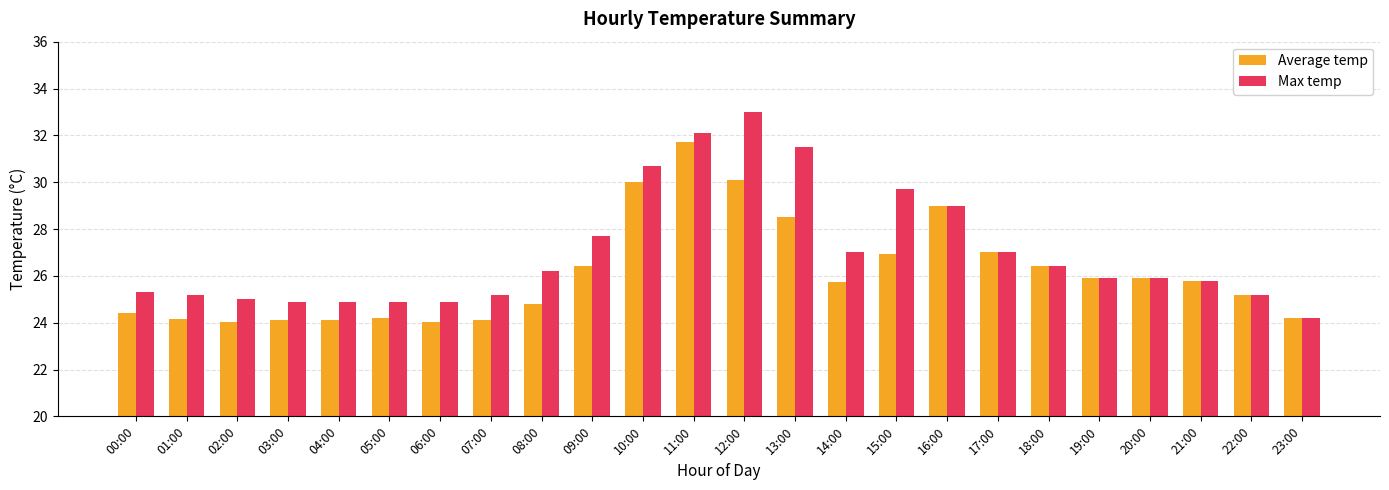

Between 10:00 and 12:00, which series saw the biggest shift?

Max temp